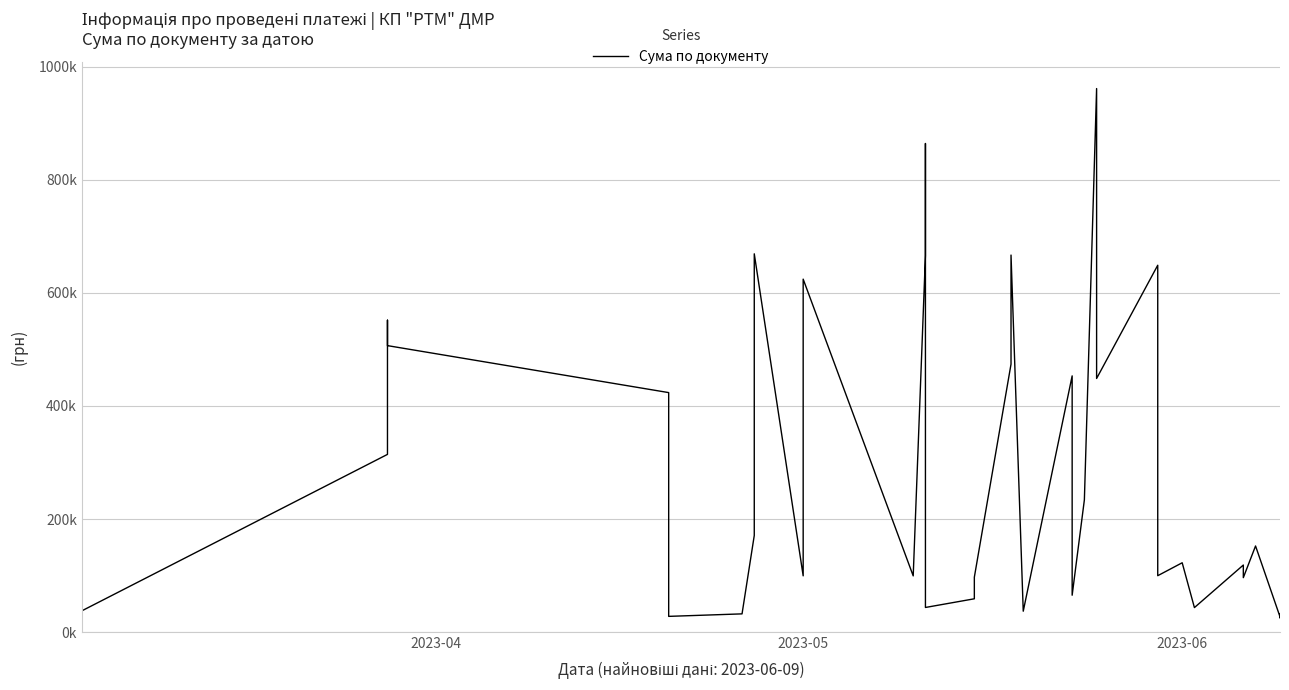

True or false: the data shows 624240.0 at 2023-05.

True